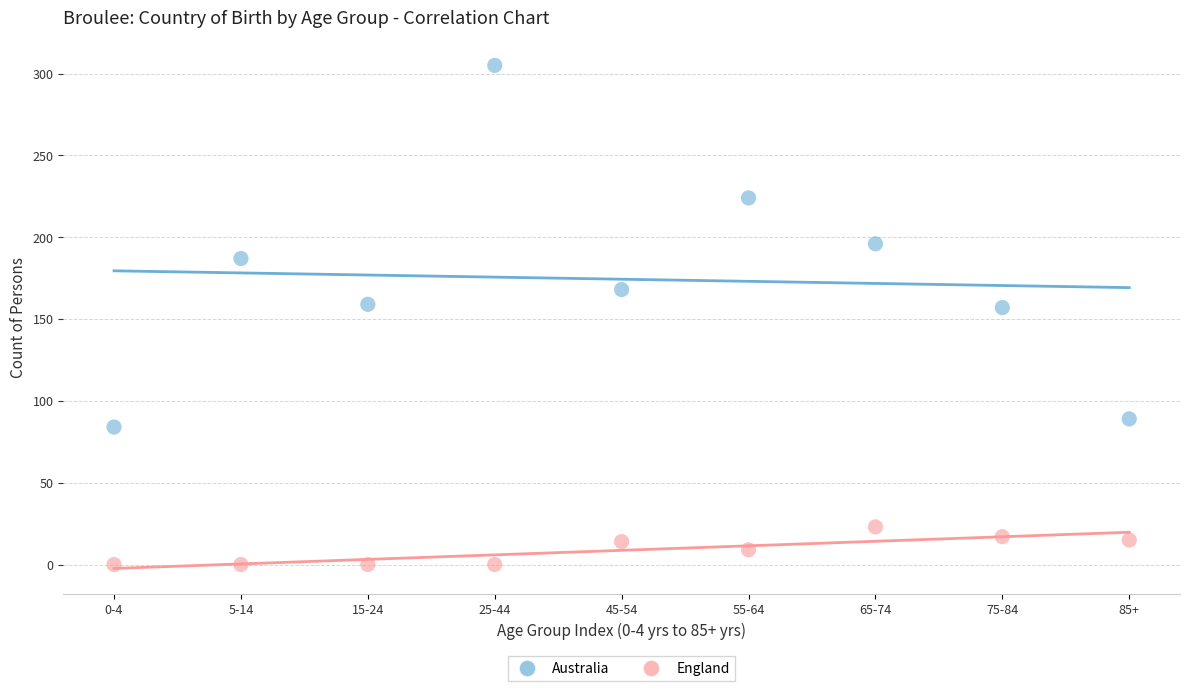

Which series reaches the maximum Y coordinate?

Australia